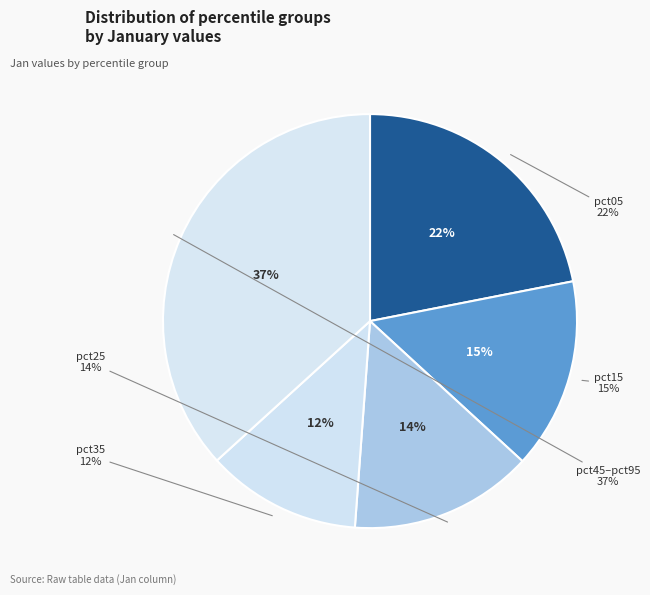

Is pct85 the majority of the pie?

No